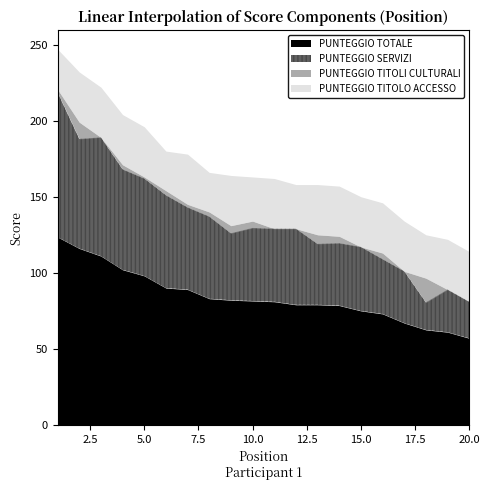

How many data points does each series have?

20